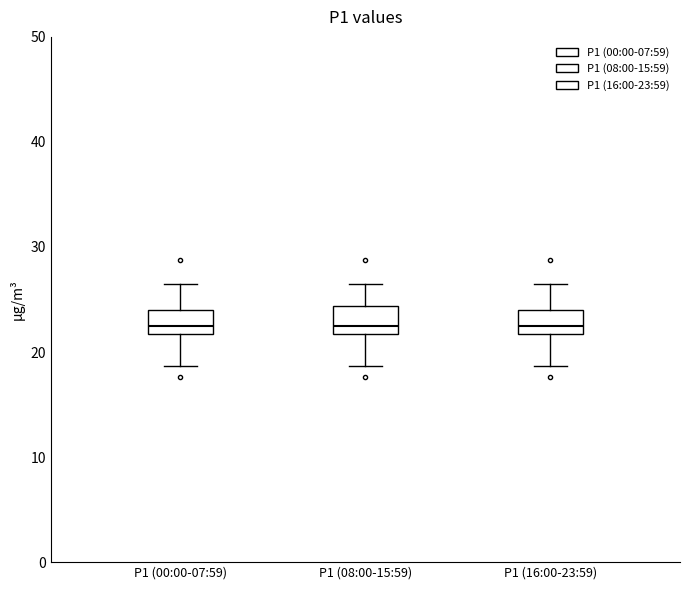

Reading left to right, read every box against the y-axis: the position of its median line, the range the box covers, and the ends of its whiskers. The values are not printed on the chart, so give them approximately, as read against the axis.

P1 (00:00-07:59): median 22 (just above the box's lower edge), box 22 to 24, whiskers 19 to 27
P1 (08:00-15:59): median 22 (just above the box's lower edge), box 22 to 24, whiskers 19 to 27
P1 (16:00-23:59): median 22 (just above the box's lower edge), box 22 to 24, whiskers 19 to 27